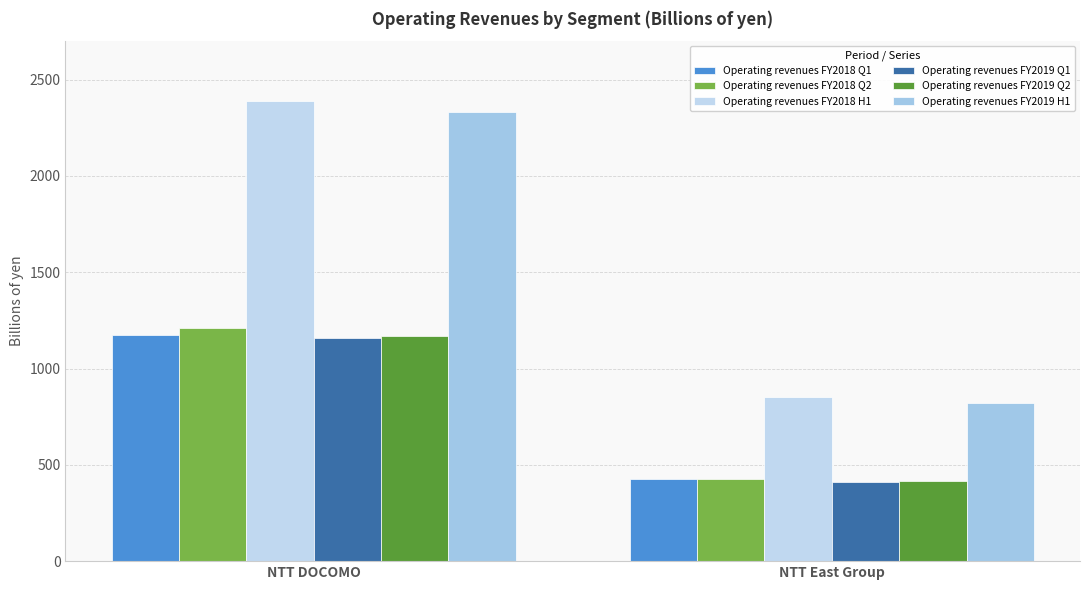

At which category does the chart reach its minimum across all series?

NTT East Group